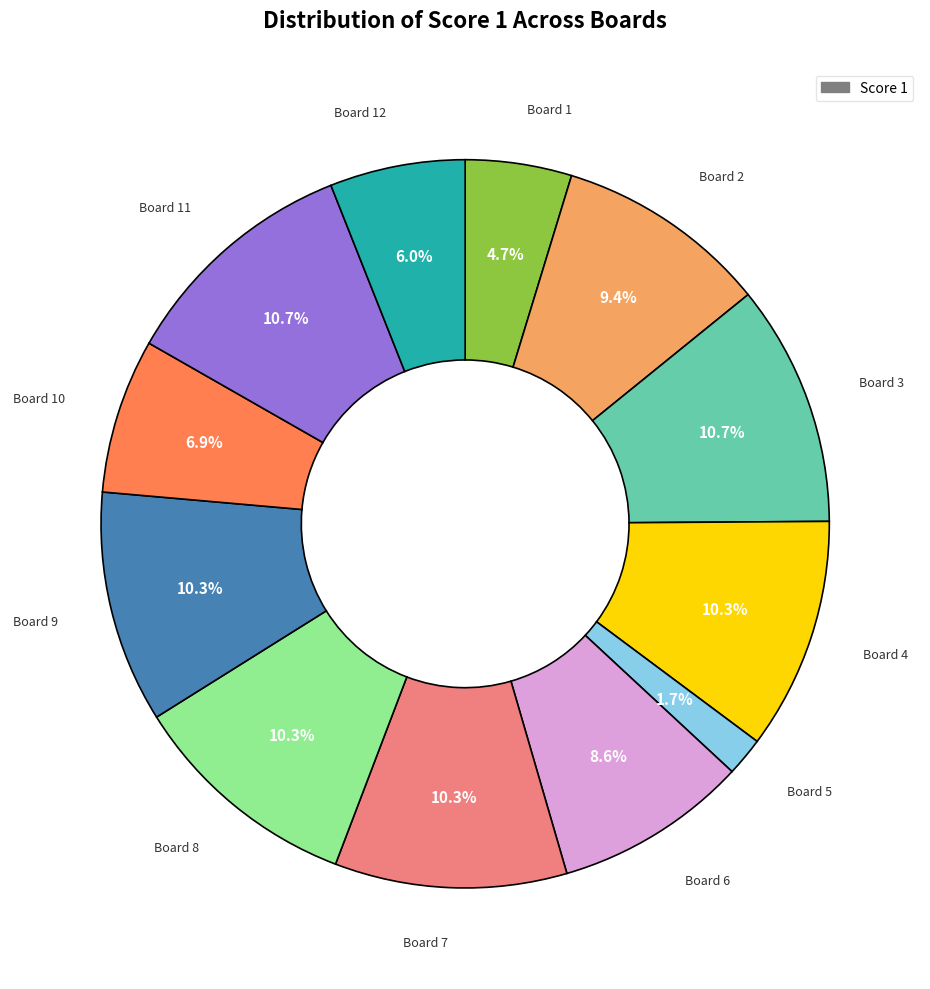

Is there any slice that represents more than half of the pie?

No